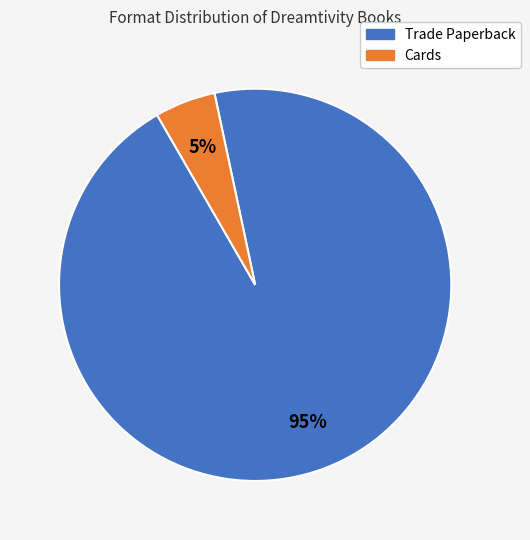

Rank the categories by value from lowest to highest.

Cards, Trade Paperback